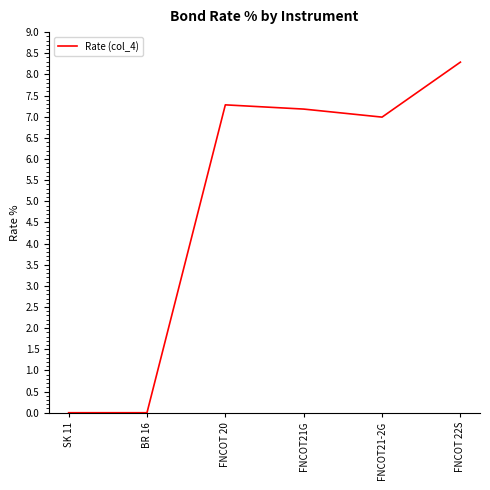

What is the approximate value at FNCOT 22S?

8.3